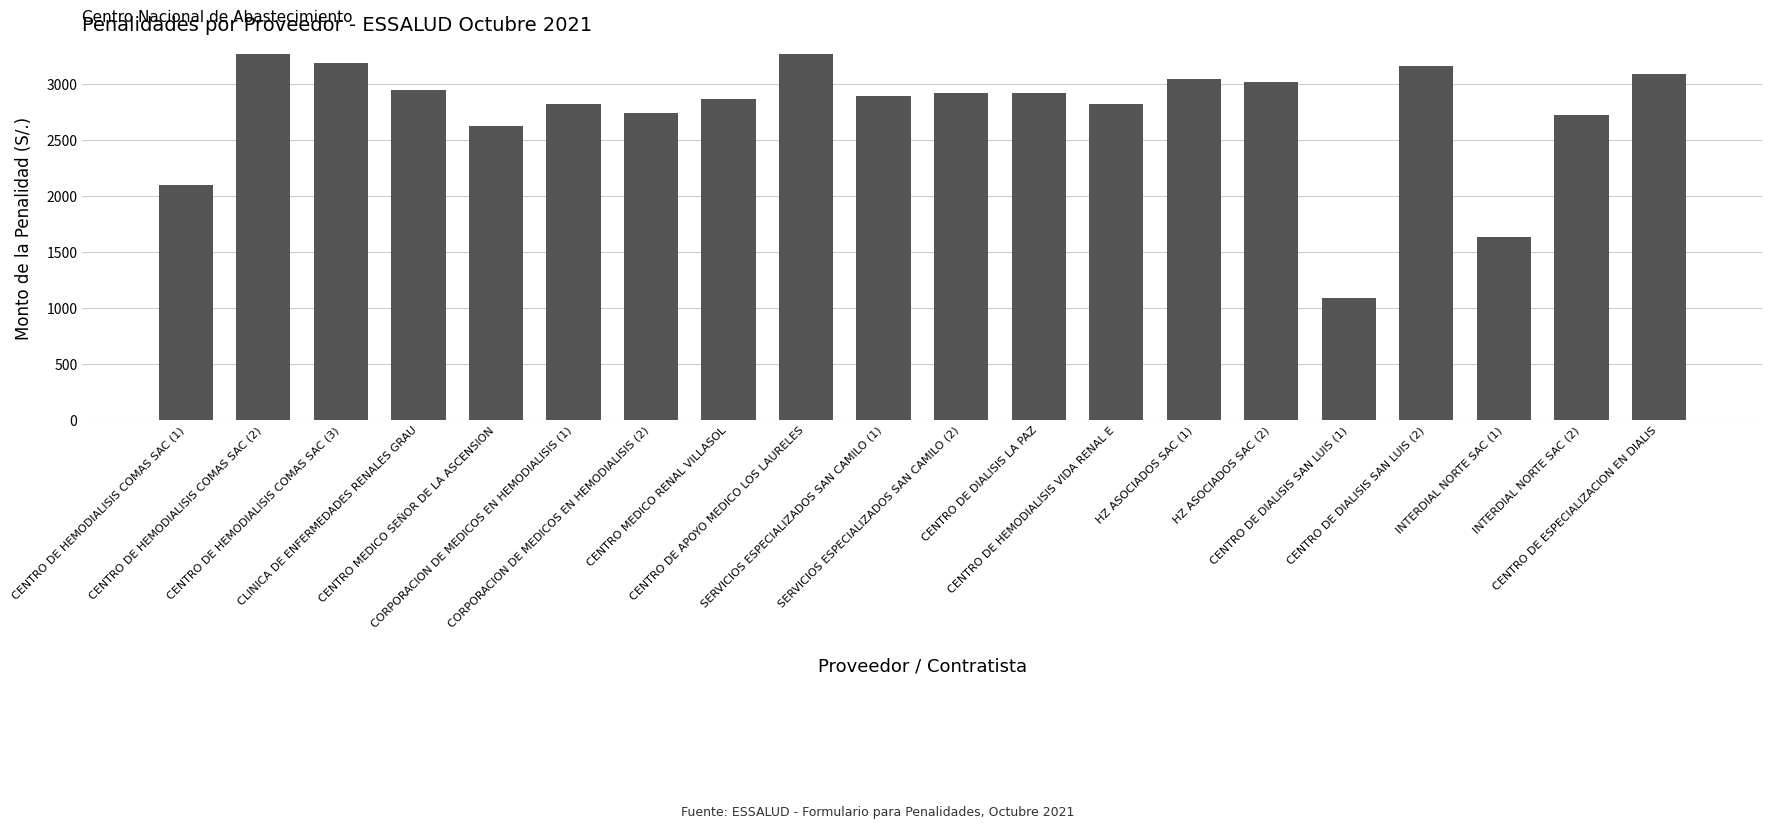

What is the minimum value shown in the chart?

1086.8